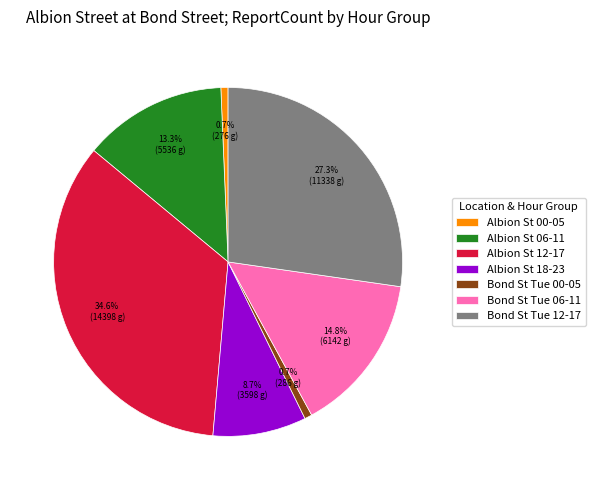

How many slices are in this pie chart?

7